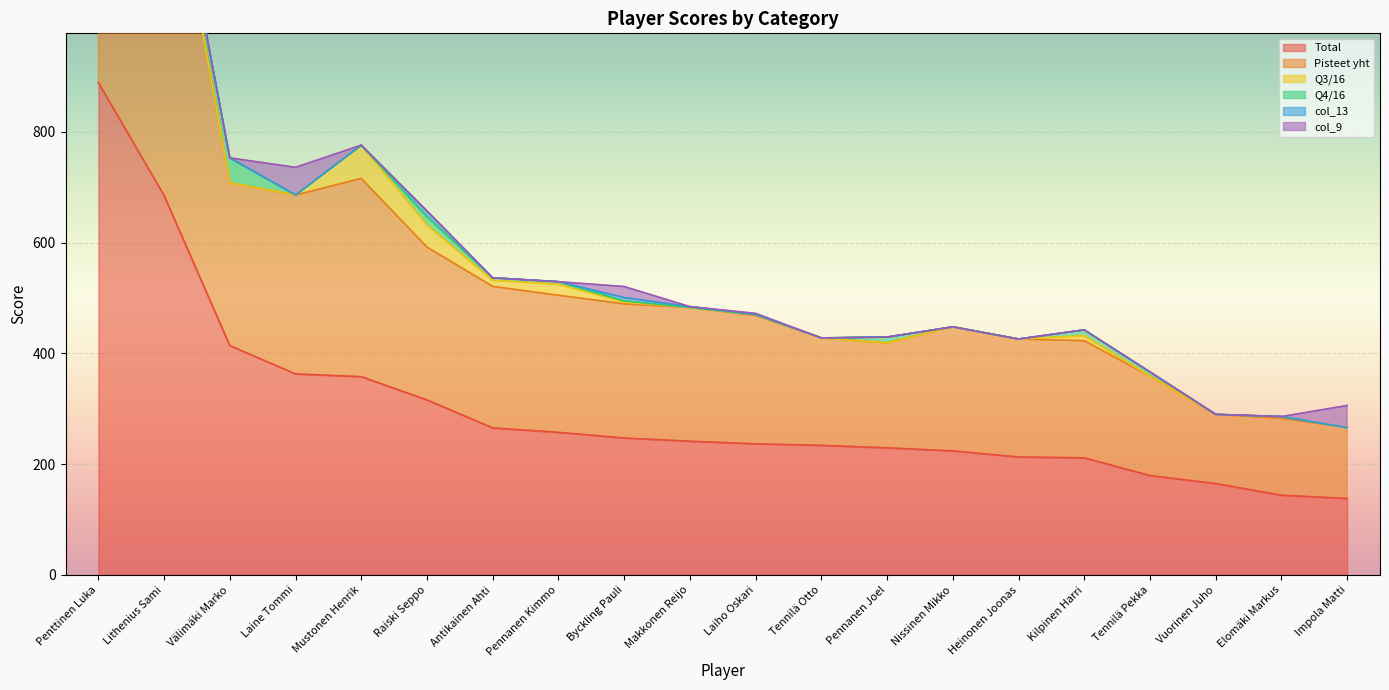

Count the number of categories in the chart.

20